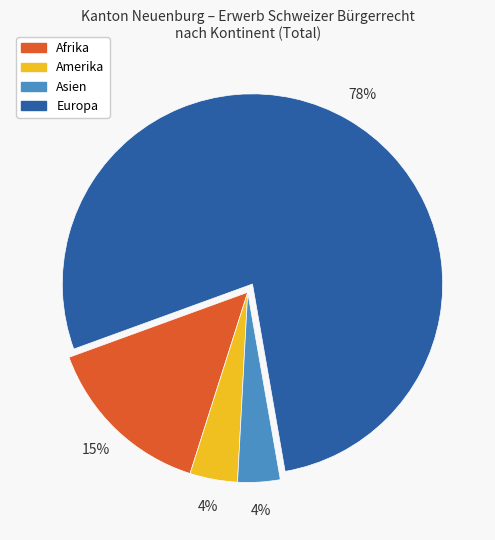

Do Asien and Amerika together represent more than half of the pie?

No